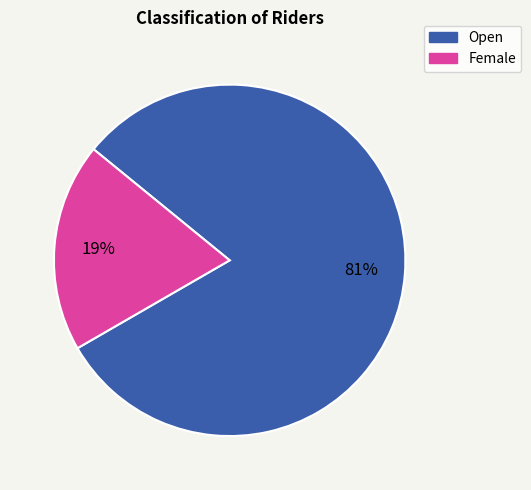

Is it true that Female is 19% of the pie?

True